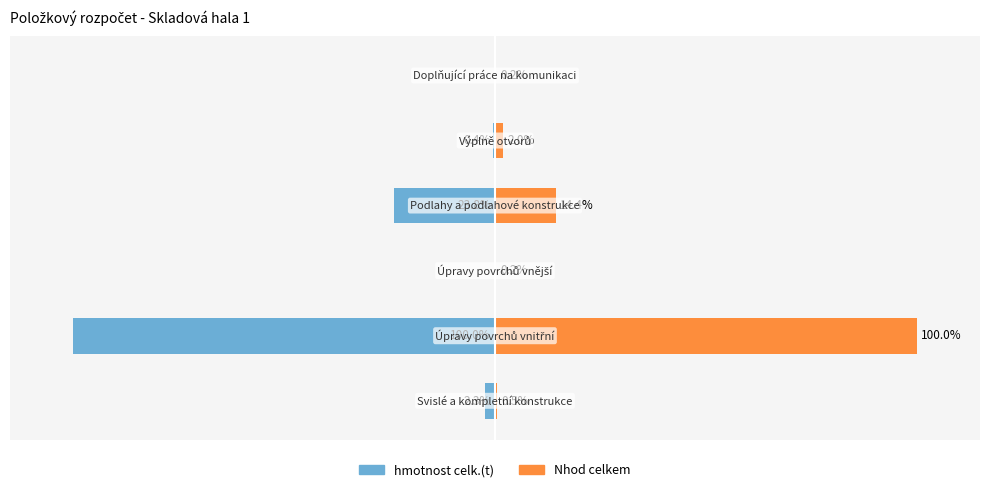

What is the difference between the maximum and minimum values in the hmotnost celk.(t) series?

100.0